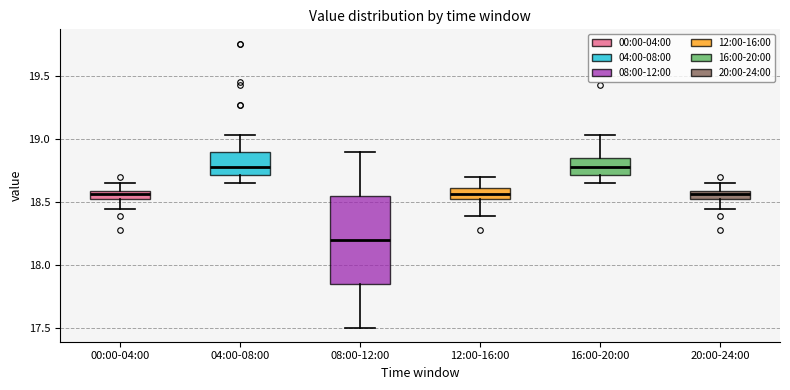

Which box is the tallest, from its lower edge to its upper edge?

08:00-12:00